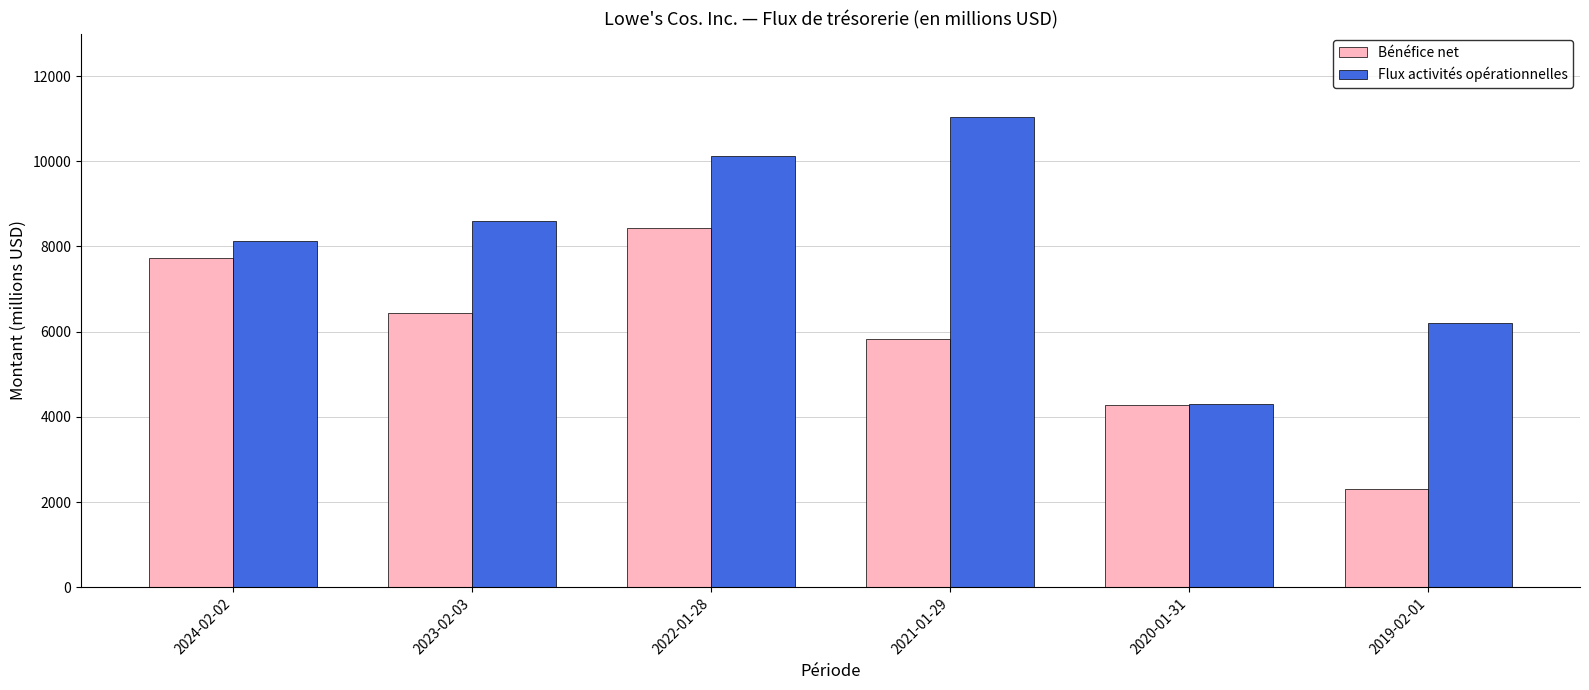

Between 2024-02-02 and 2020-01-31, which series saw the biggest shift?

Flux activités opérationnelles